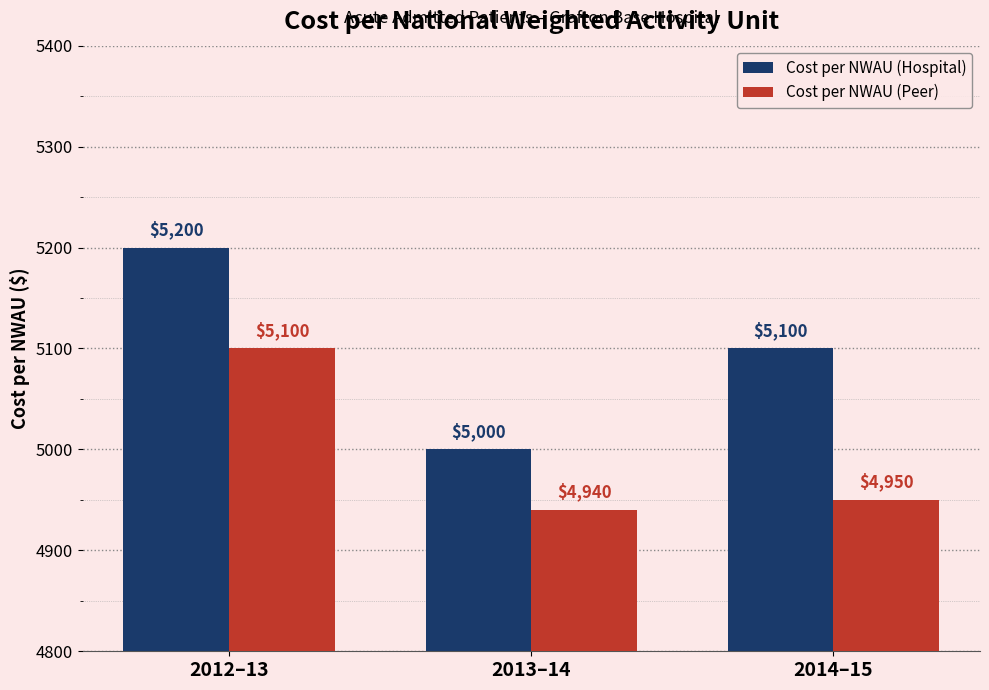

Which series has the largest total across all categories?

Cost per NWAU (Hospital)